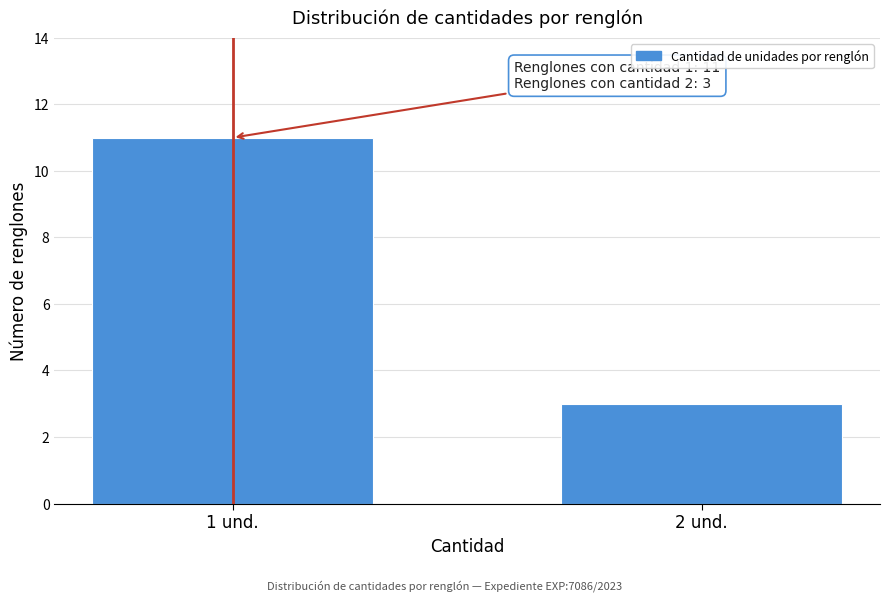

Reading left to right, what are all the values shown in this chart?

11	3